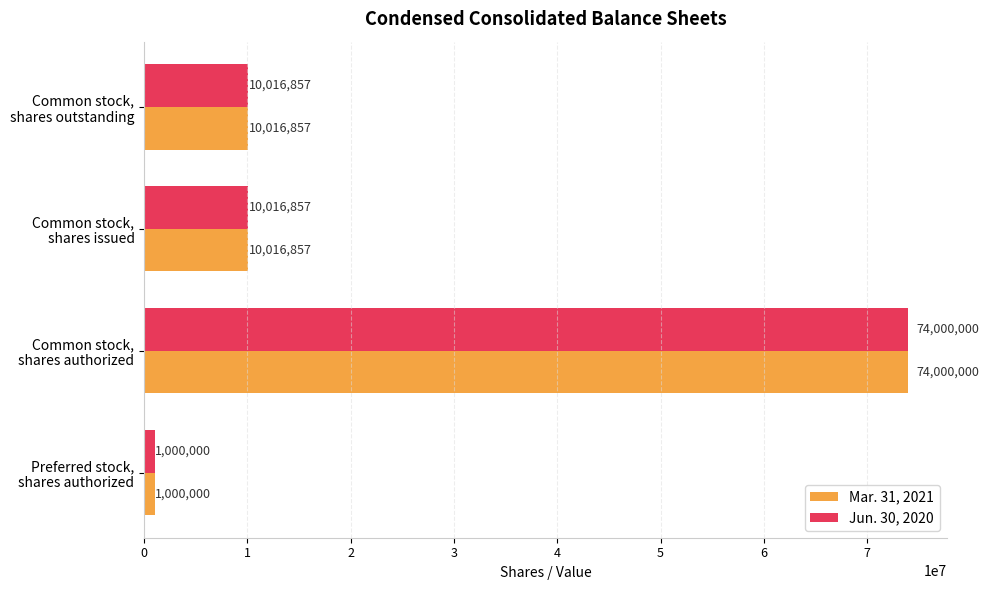

What are all the series names shown in the legend?

Mar. 31, 2021, Jun. 30, 2020